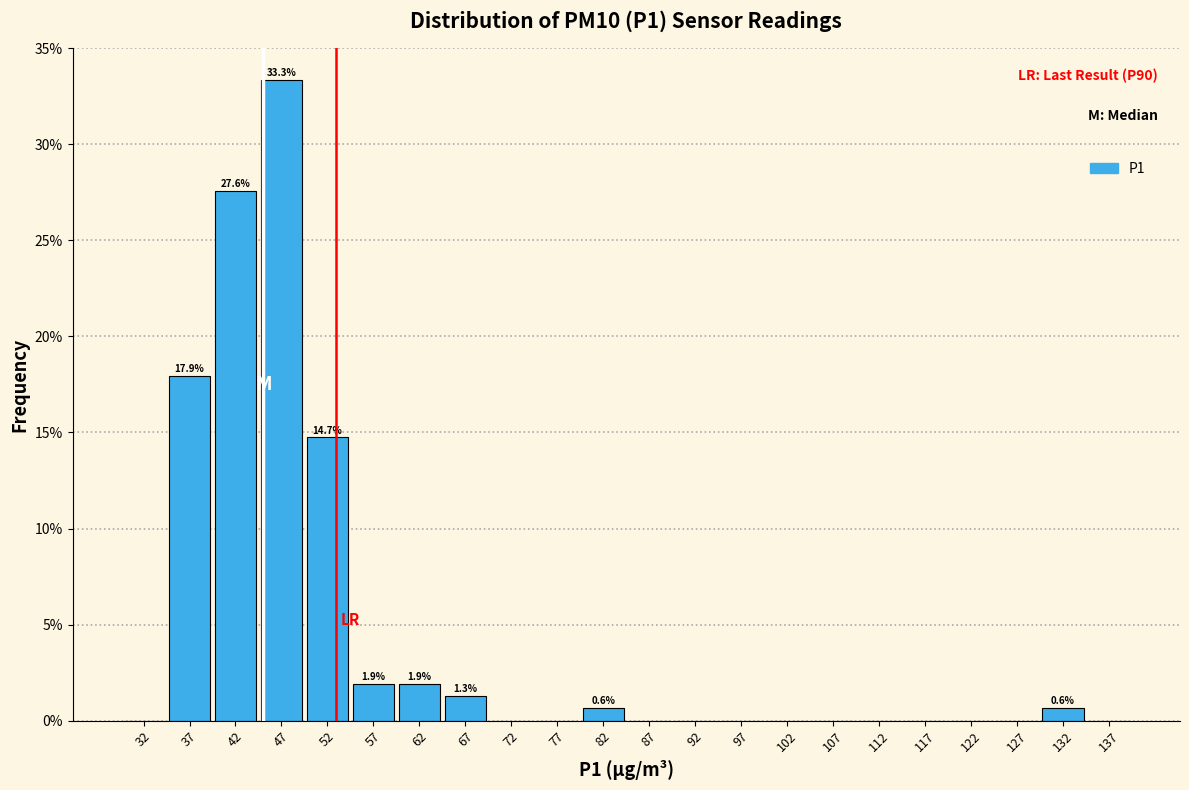

Which range on the x-axis has the tallest bar?

45 to 50